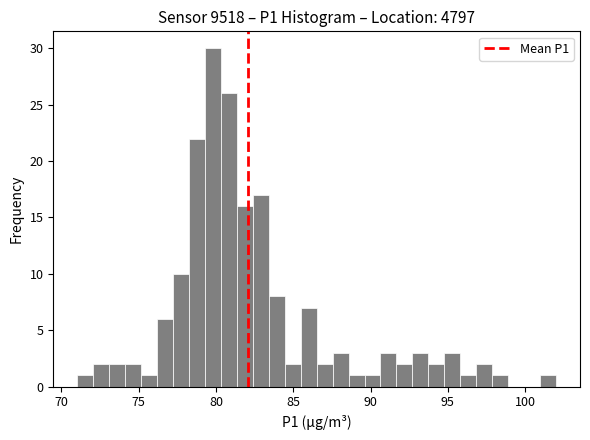

Read against the x-axis, roughly where is the centre of the tallest bar?

80.0